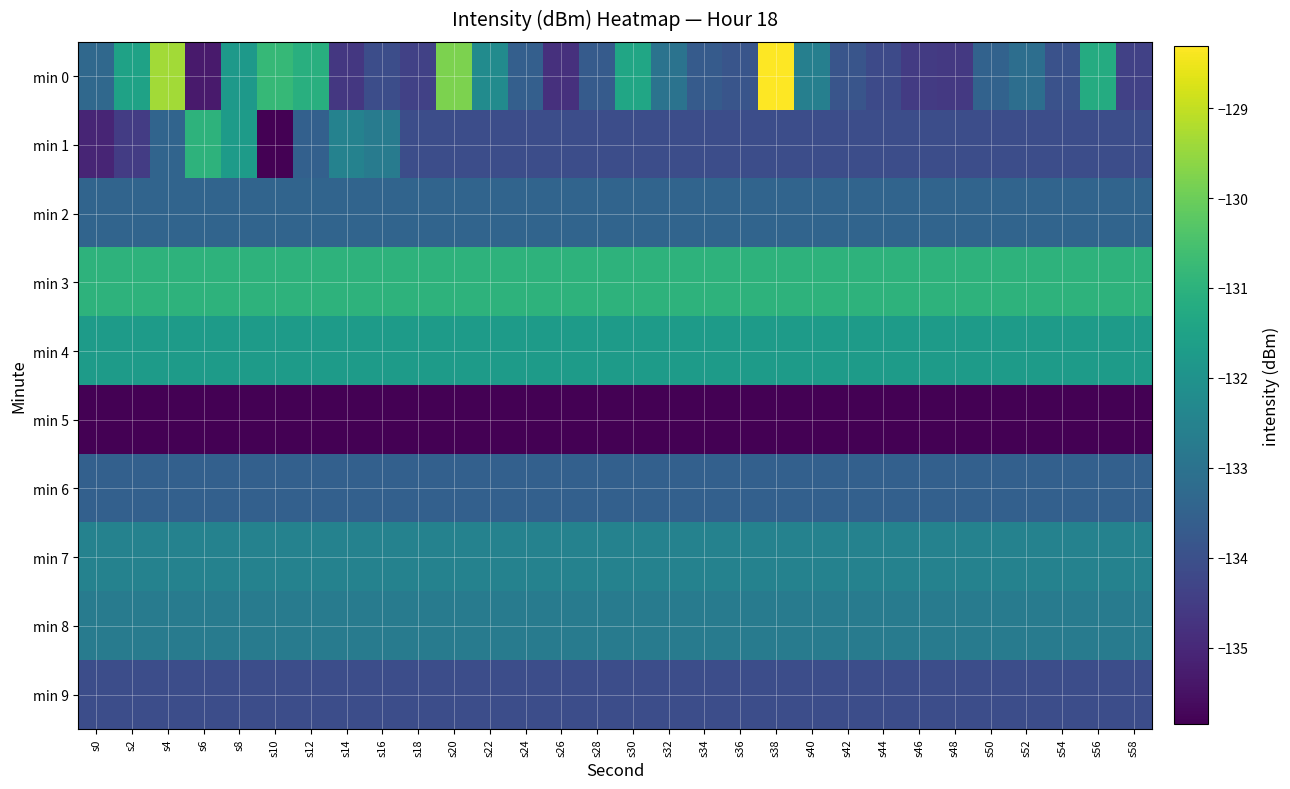

Rank the series by their maximum value, from lowest to highest.

min 5, min 9, min 6, min 2, min 8, min 7, min 4, min 1, min 3, min 0